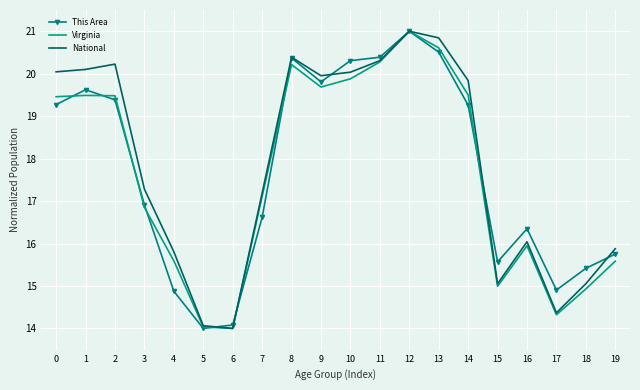

What is the sum of the This Area values at 12 and 17?

35.9